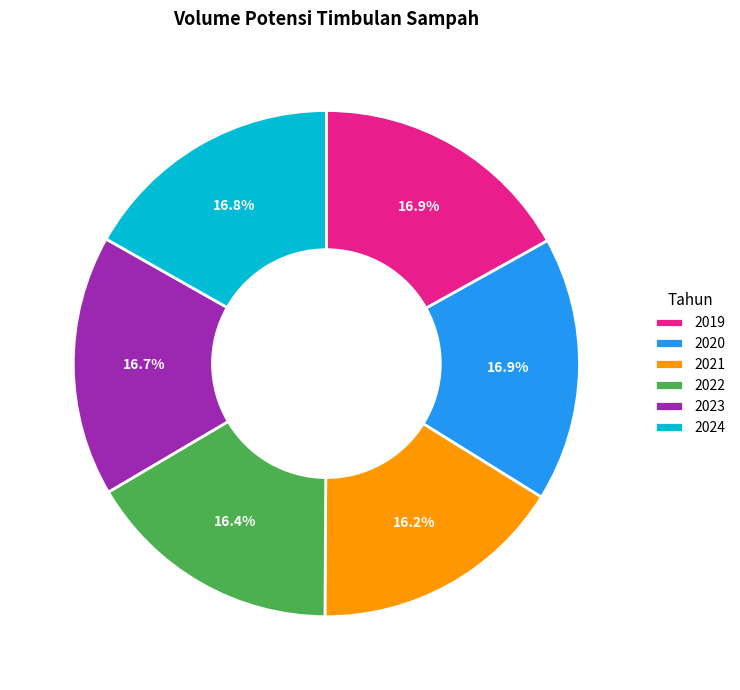

Does 2021 account for over 50% of the chart?

No